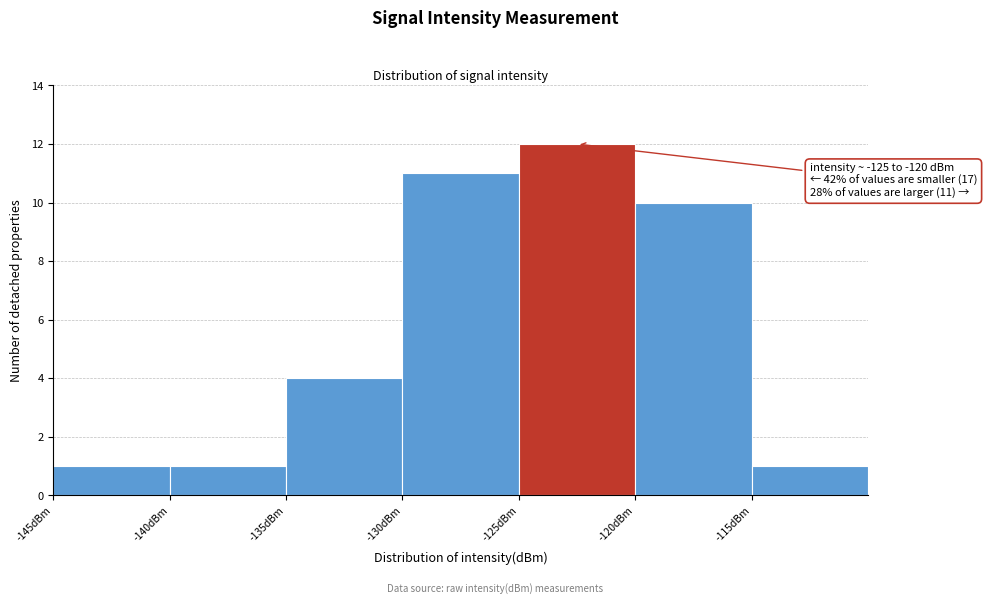

Over which range of the x-axis is the bar tallest?

-125 to -120